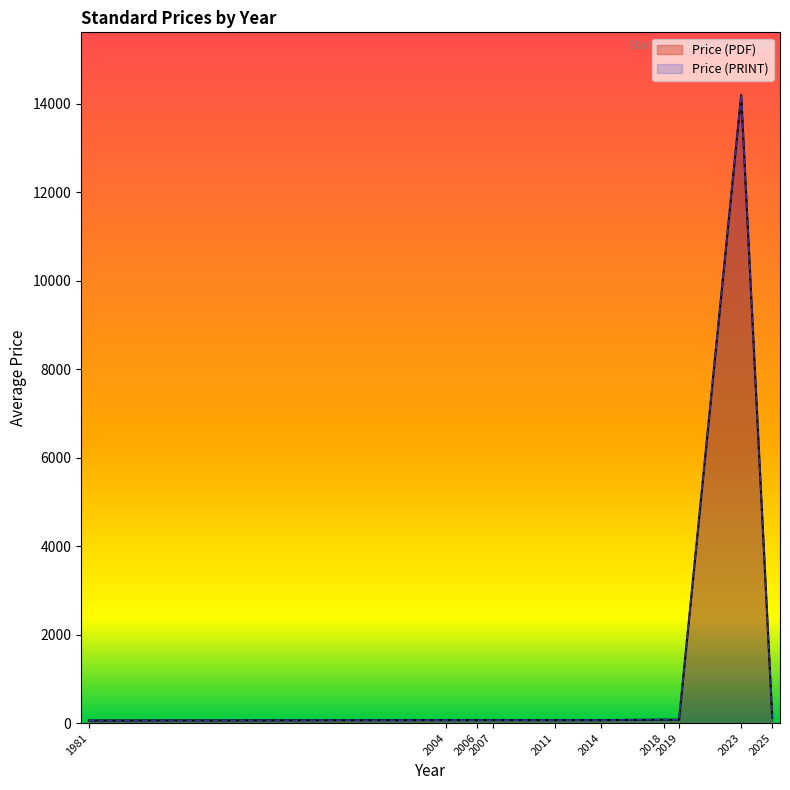

At which label does Price (PDF) reach its peak?

2023